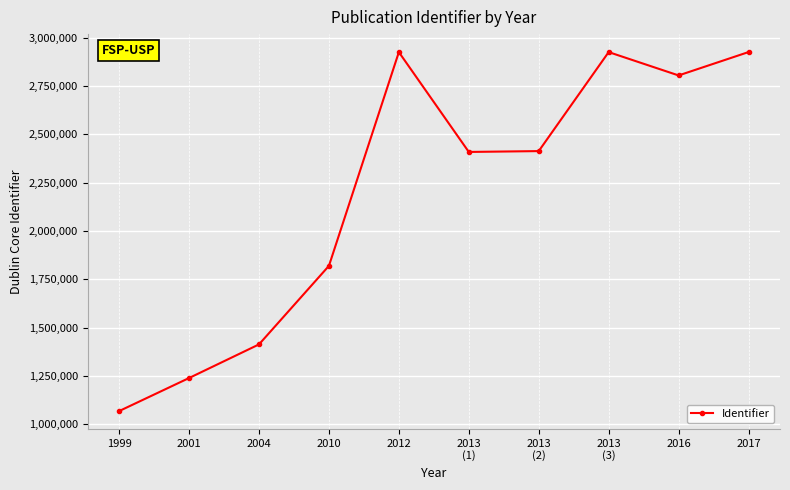

What is the value of the 1st point from the left?

1068553